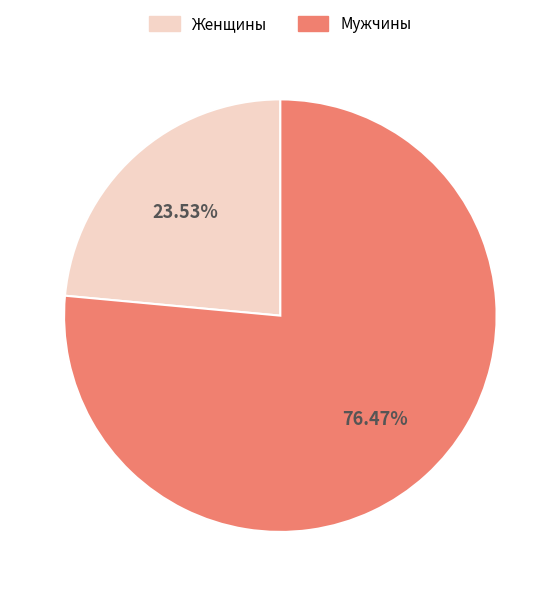

Is there any slice that represents more than half of the pie?

Yes